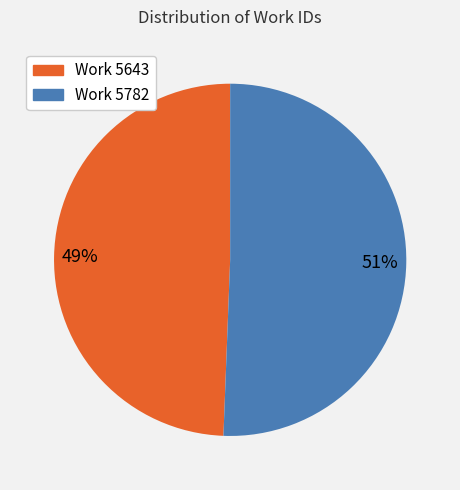

Does any single category account for the majority?

Yes